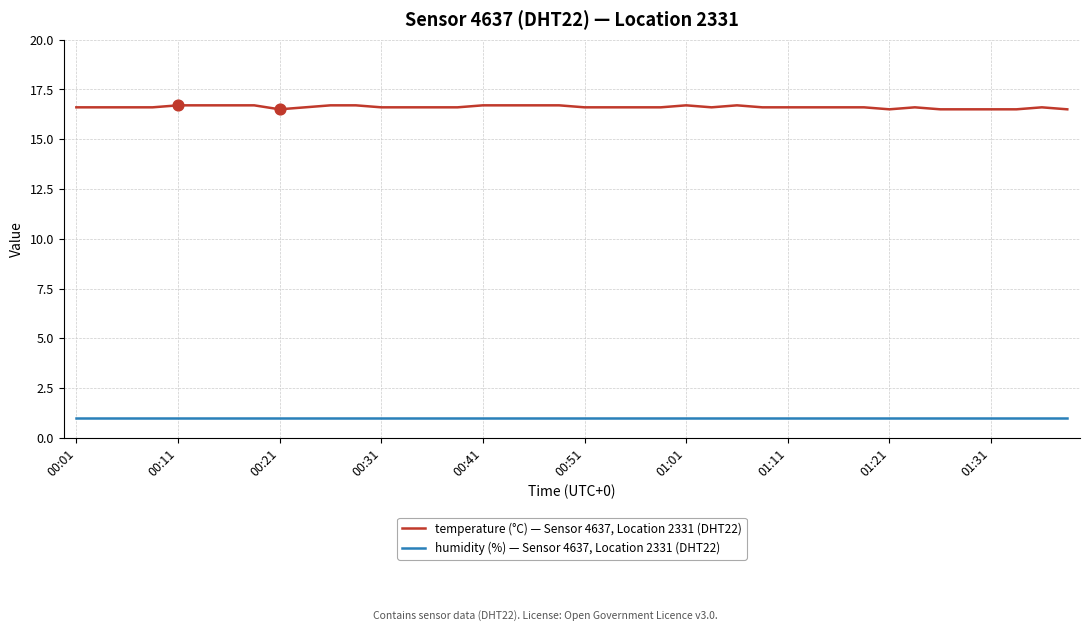

Which series has the largest total across all categories?

temperature (°C) — Sensor 4637, Location 2331 (DHT22)